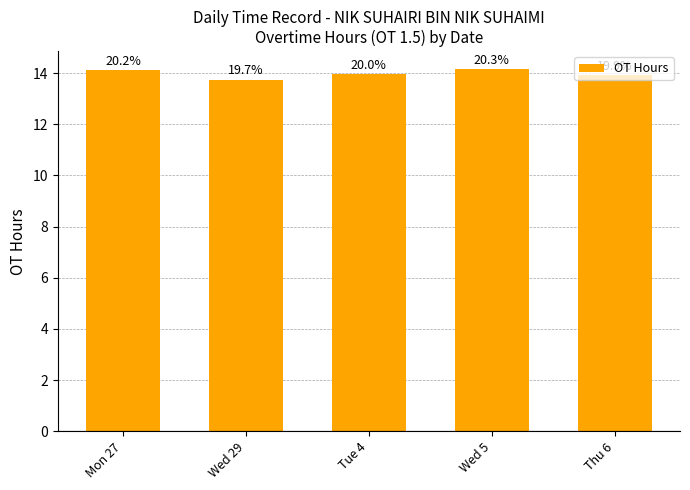

List the labels in order of value, largest first.

Wed 5, Mon 27, Tue 4, Thu 6, Wed 29